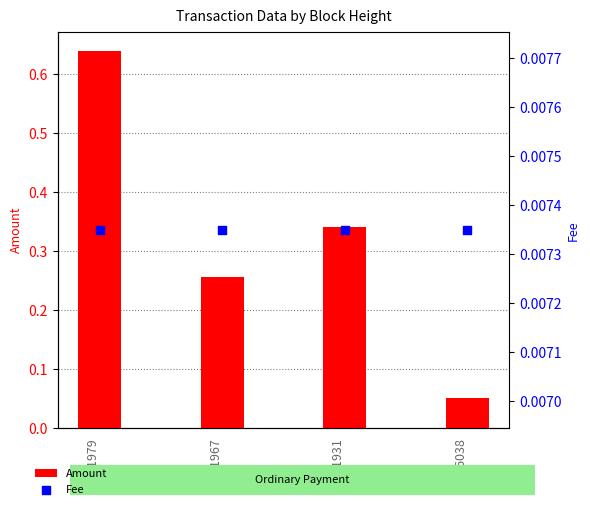

Which series contains the highest Y value?

Amount